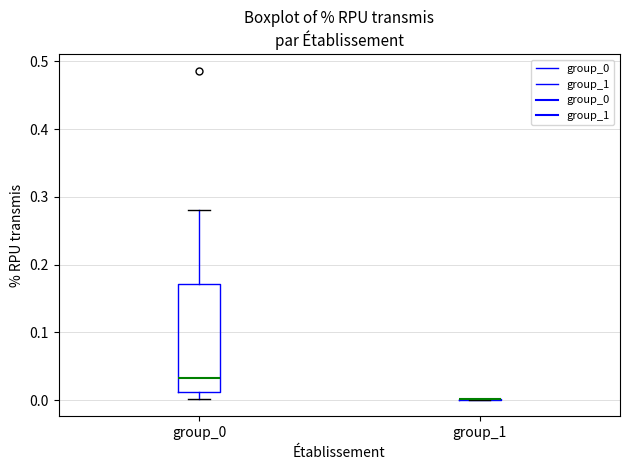

Reading left to right, read every box against the y-axis: the position of its median line, the range the box covers, and the ends of its whiskers. The values are not printed on the chart, so give them approximately, as read against the axis.

group_0: median 0.03, box 0.01 to 0.17, whiskers 0.00 to 0.28
group_1: box collapsed to a line at 0.00, whiskers 0.00 to 0.00